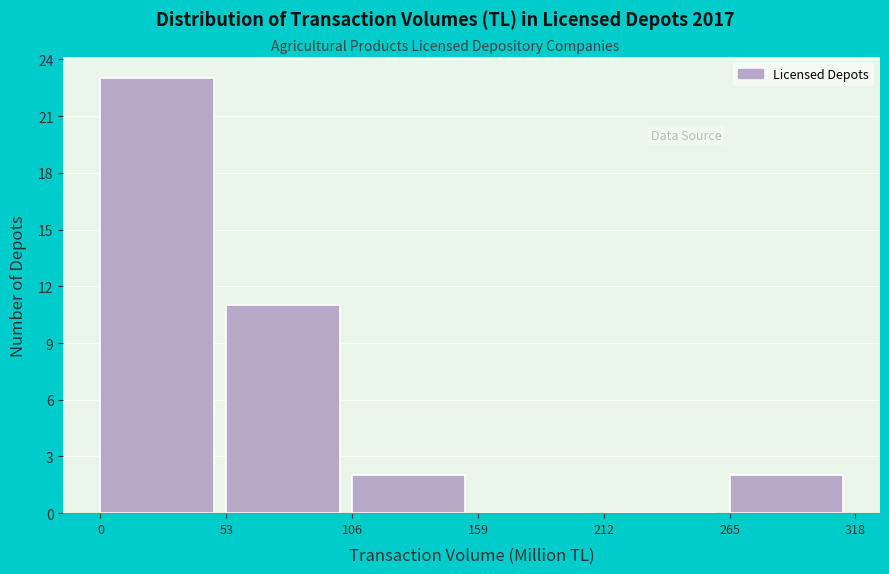

Which range on the x-axis has the tallest bar?

0 to 53